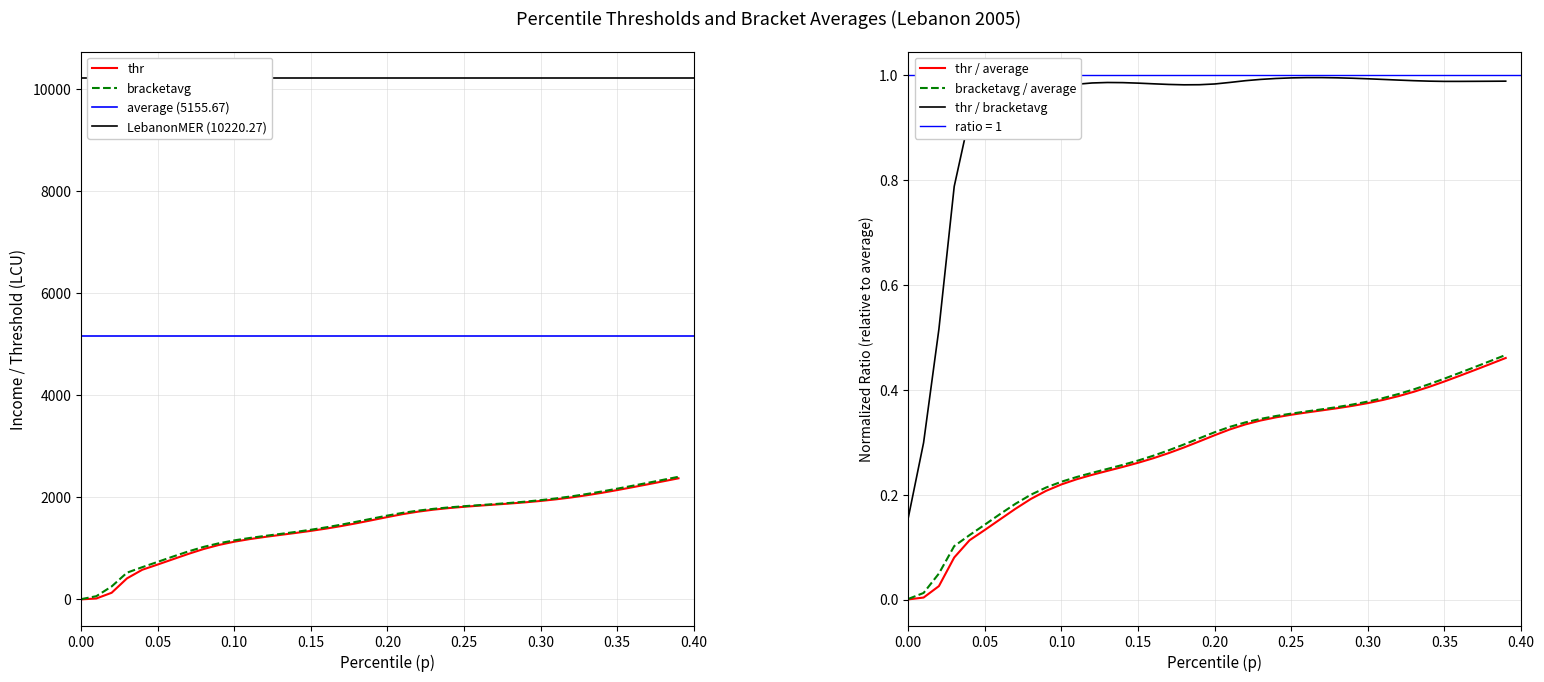

The value of thr at 0.10 is 1130.6. True or false?

True